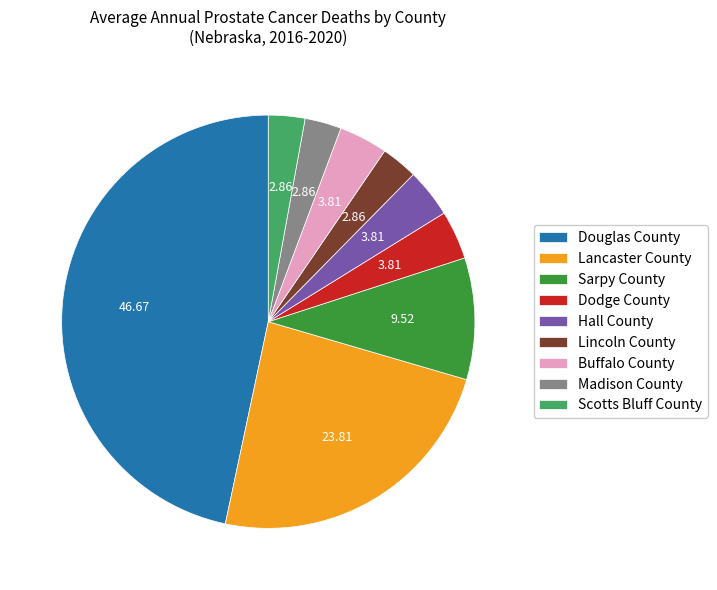

Which has a higher value, Buffalo County or Lancaster County?

Lancaster County